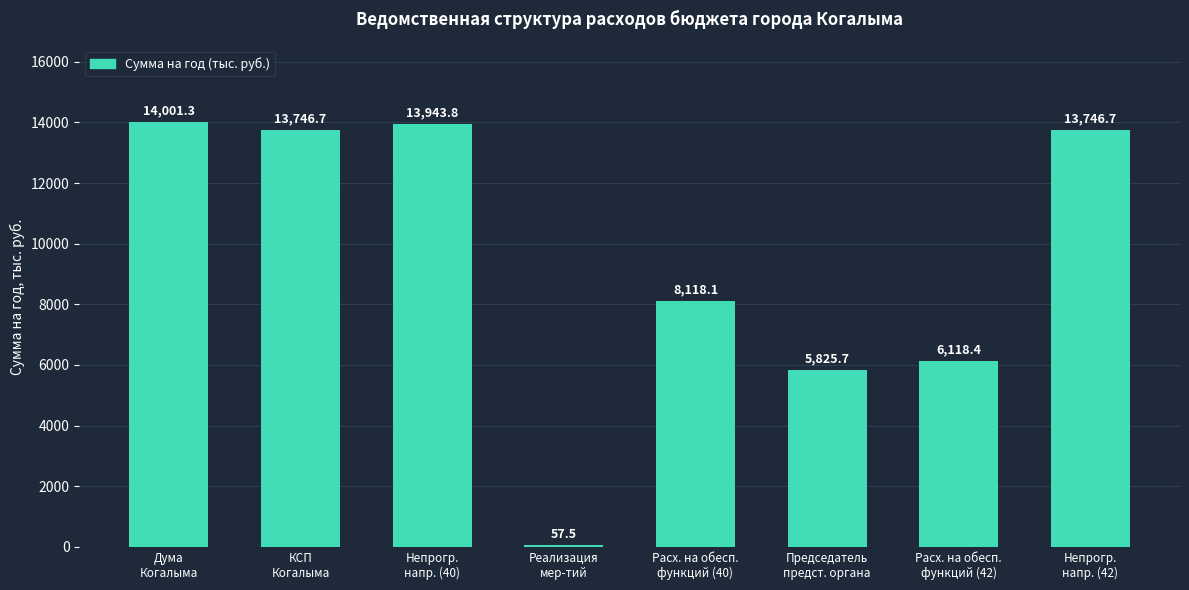

What is the greatest value displayed?

14001.3